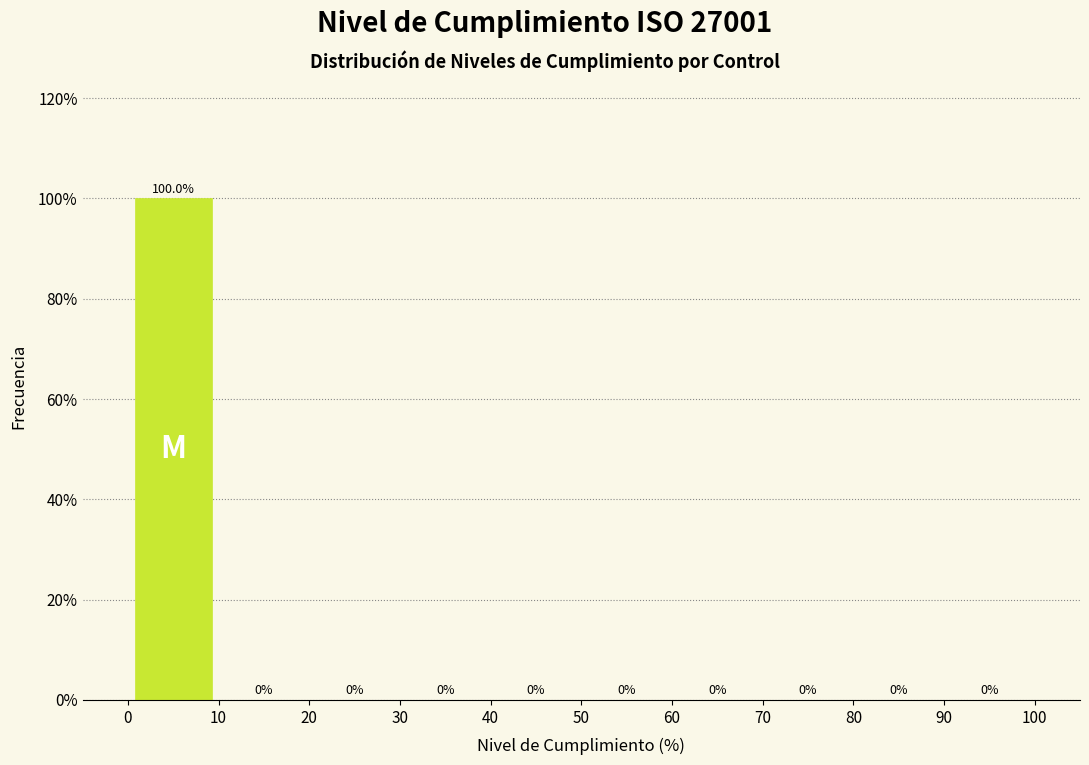

Reading left to right, transcribe this chart: for each bar, give the range it covers on the x-axis and its height.

0 to 10: 100.0
10 to 20: 0.0
20 to 30: 0.0
30 to 40: 0.0
40 to 50: 0.0
50 to 60: 0.0
60 to 70: 0.0
70 to 80: 0.0
80 to 90: 0.0
90 to 100: 0.0